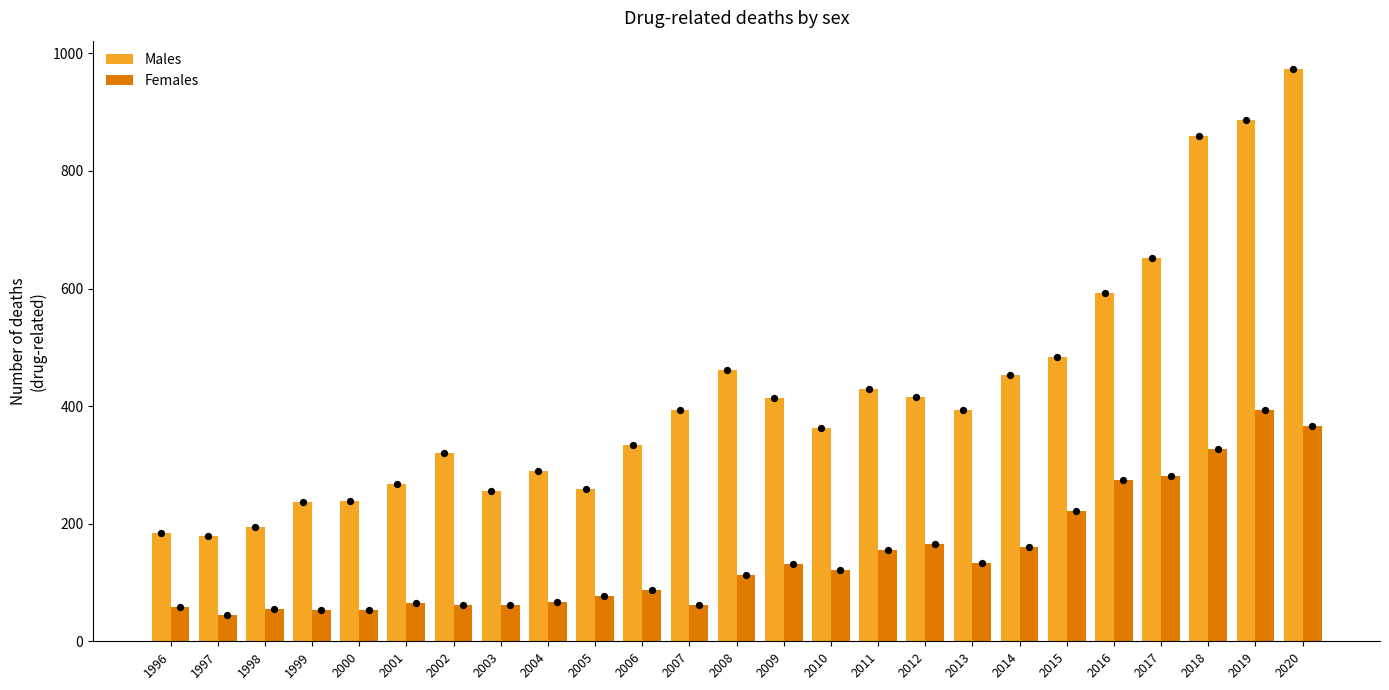

At how many categories does at least one series exceed 98?

25